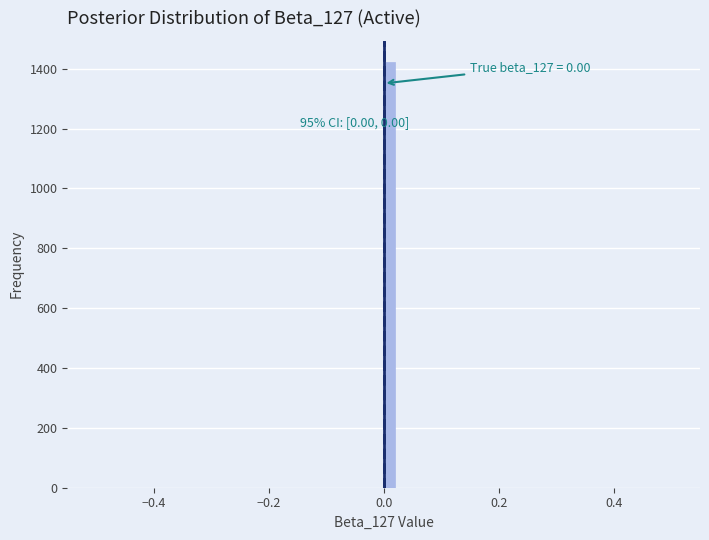

Read against the x-axis, roughly where is the centre of the tallest bar?

0.02